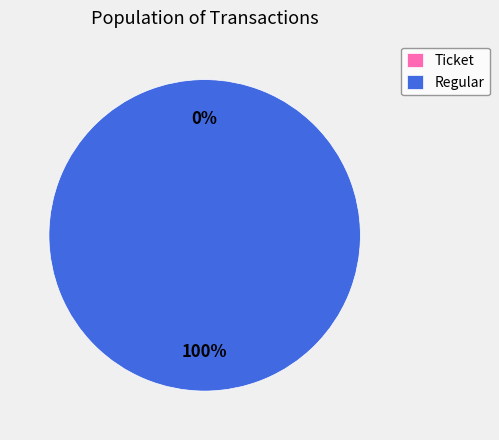

How many slices are in this pie chart?

2